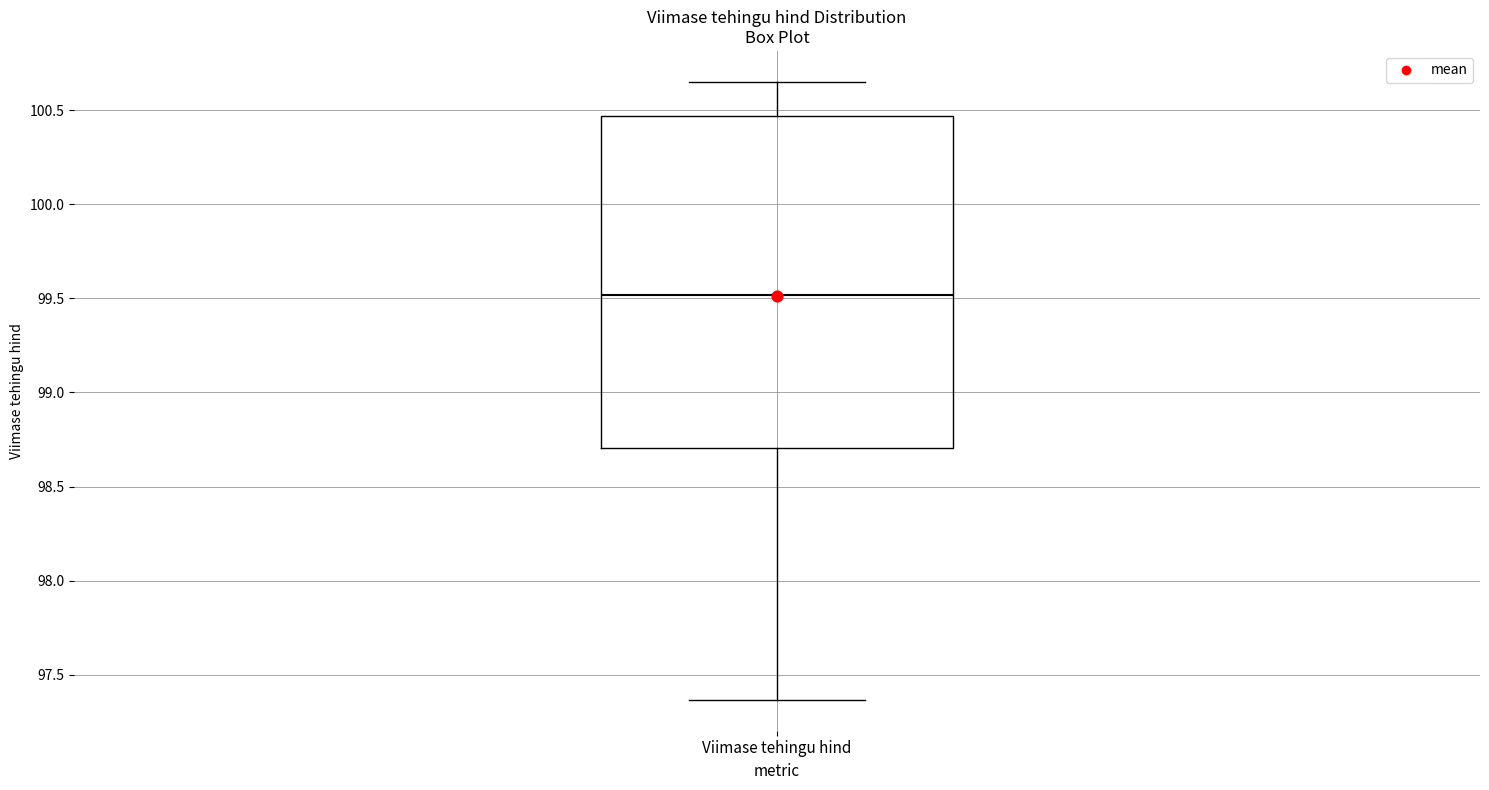

Read this box plot against the y-axis: the position of the median line, the range covered by the box, and the ends of both whiskers. The values are not printed on the chart, so give them approximately, as read against the axis.

median 99.50, box 98.70 to 100.45, whiskers 97.35 to 100.65